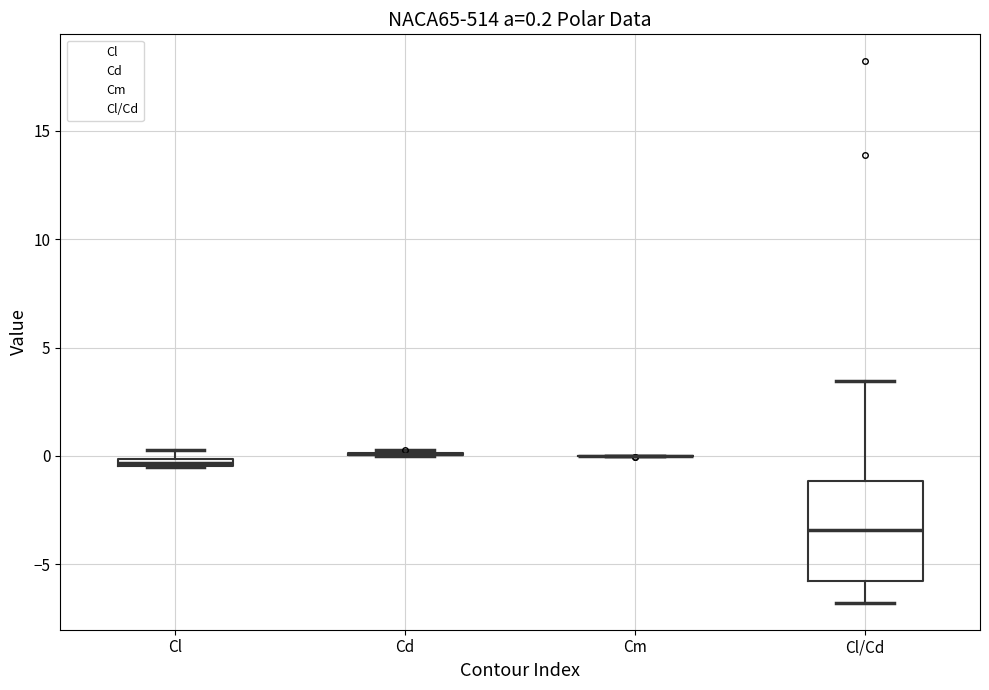

Which box is the tallest, from its lower edge to its upper edge?

Cl/Cd